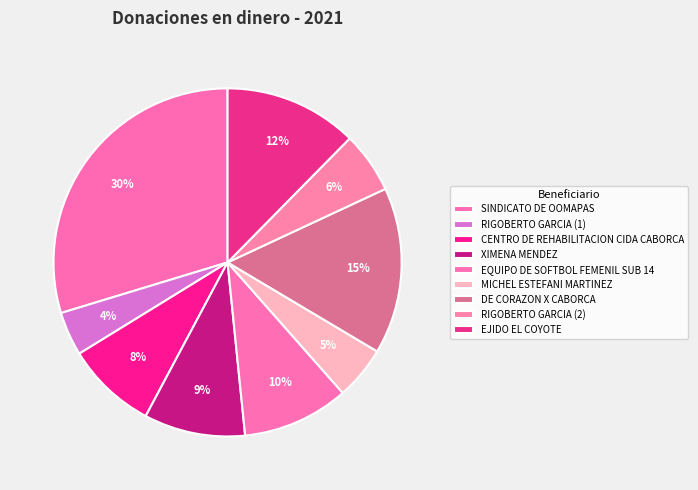

Count the number of slices in the pie.

9